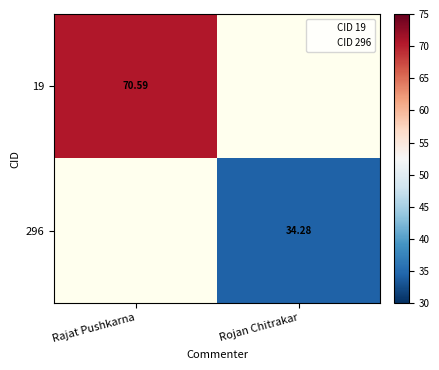

Is the value of 296 at Rojan Chitrakar greater than the value of 19 at Rajat Pushkarna?

No